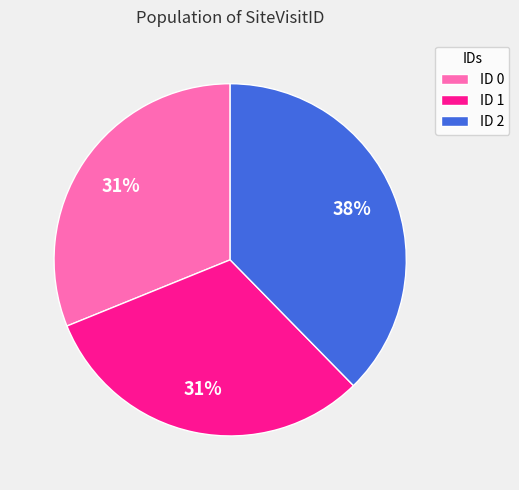

Do ID 2 and ID 1 together represent more than half of the pie?

Yes